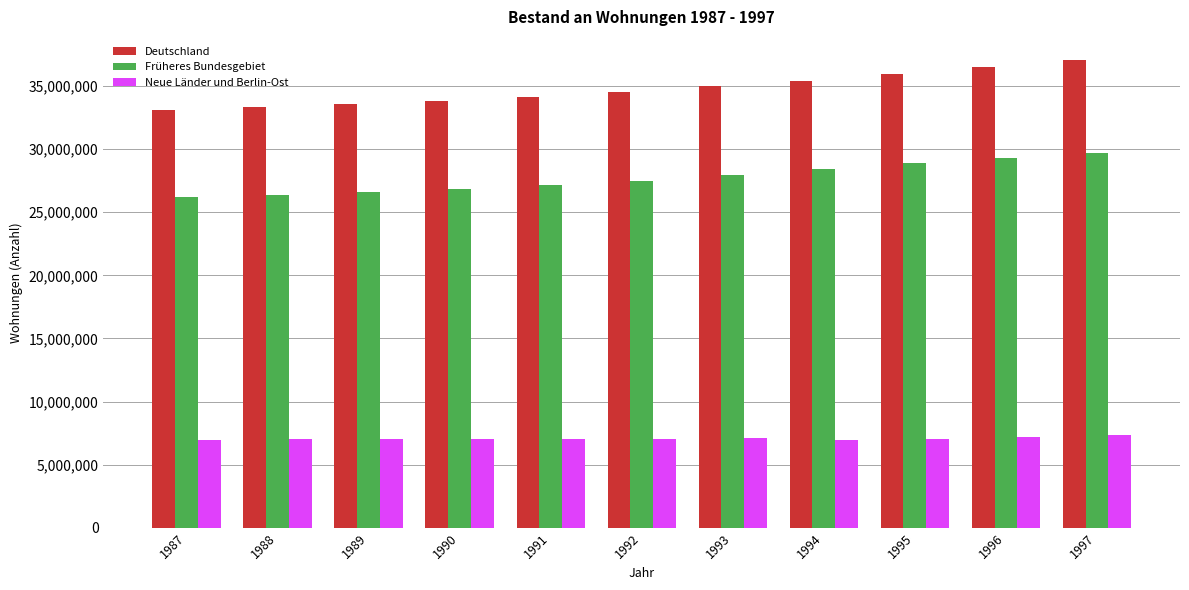

What is the spread (max minus min) of values at 1988?

26375123